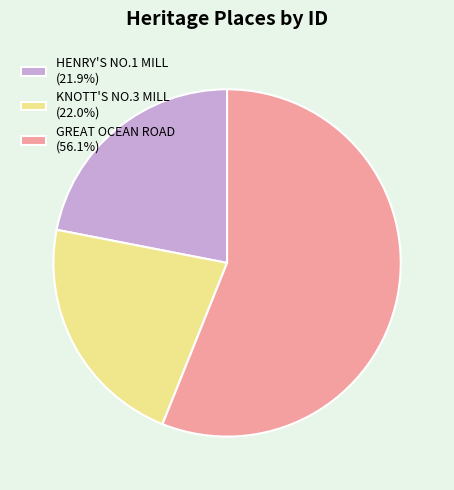

True or false: GREAT OCEAN ROAD accounts for 56% of the total.

True